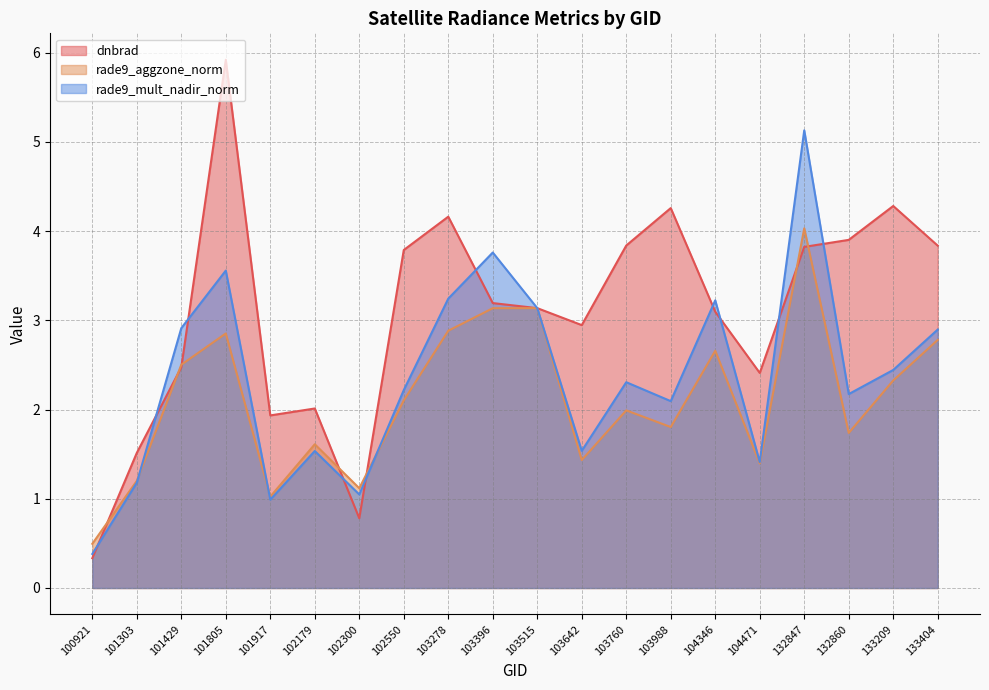

Where is the first local minimum for rade9_mult_nadir_norm?

101917